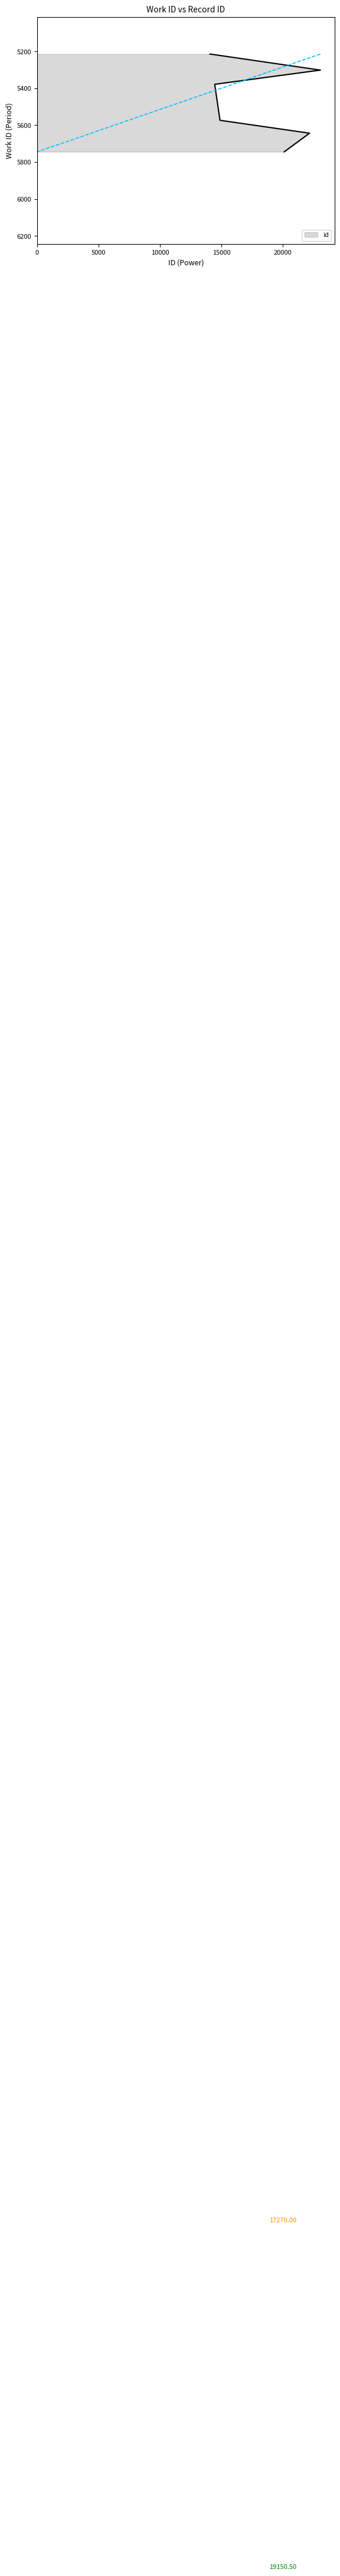

List the labels in order of value, largest first.

5301, 5643, 5744, 5573, 5380, 5378, 5214, 5214